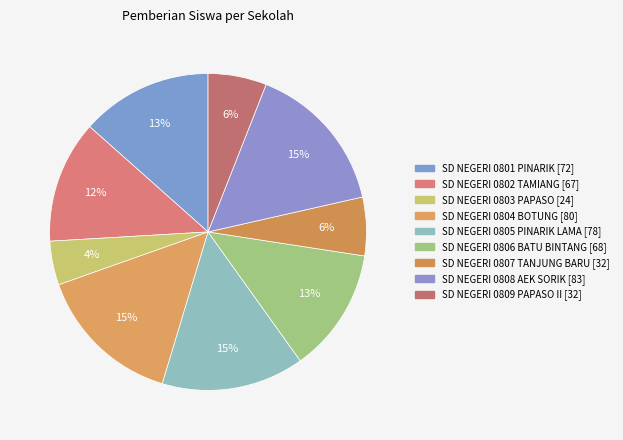

To the nearest percent, what is the difference between the SD NEGERI 0804 BOTUNG and SD NEGERI 0803 PAPASO slice percentages?

10%